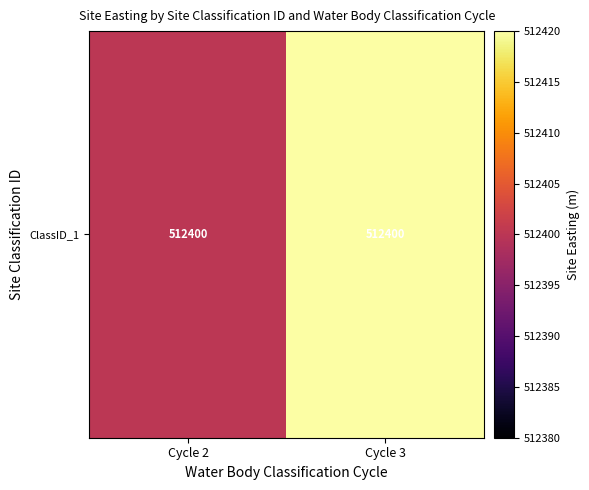

What is the greatest value displayed?

512451.2